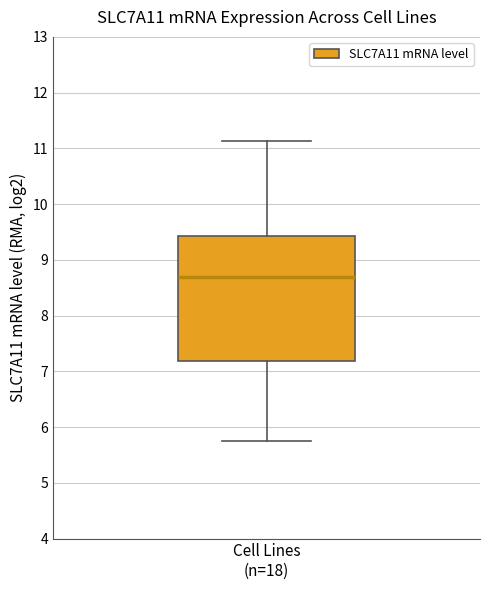

Where does the lower whisker of the box for Cell Lines (n=18) end on the y-axis? The values are not printed on the chart, so give them approximately, as read against the axis.

5.7